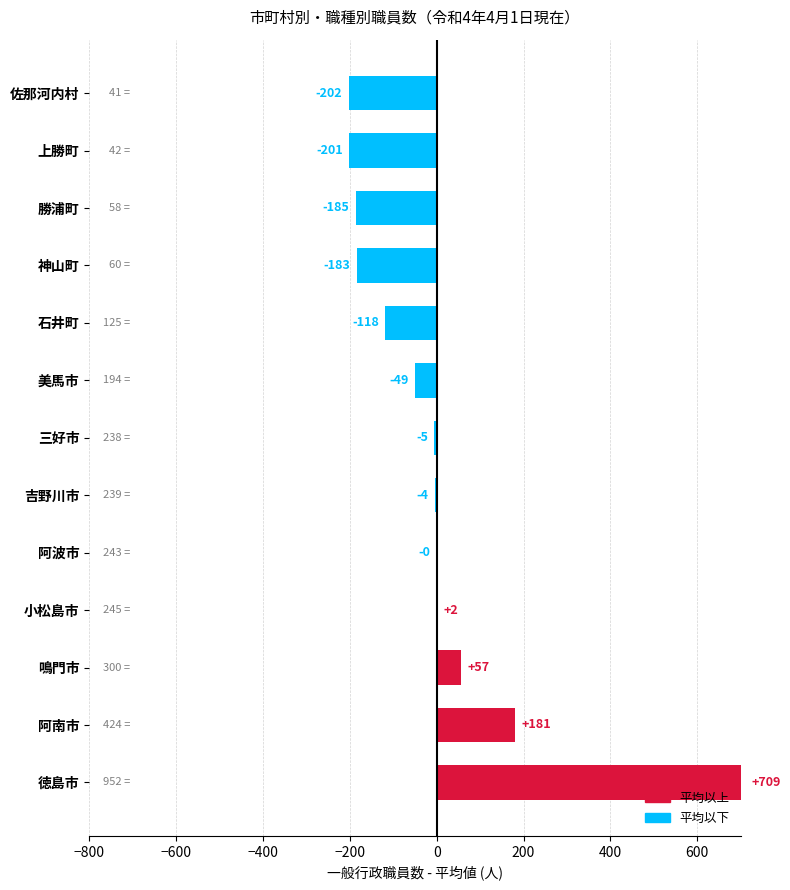

The chart shows a value of -201.2 at 上勝町. True or false?

True